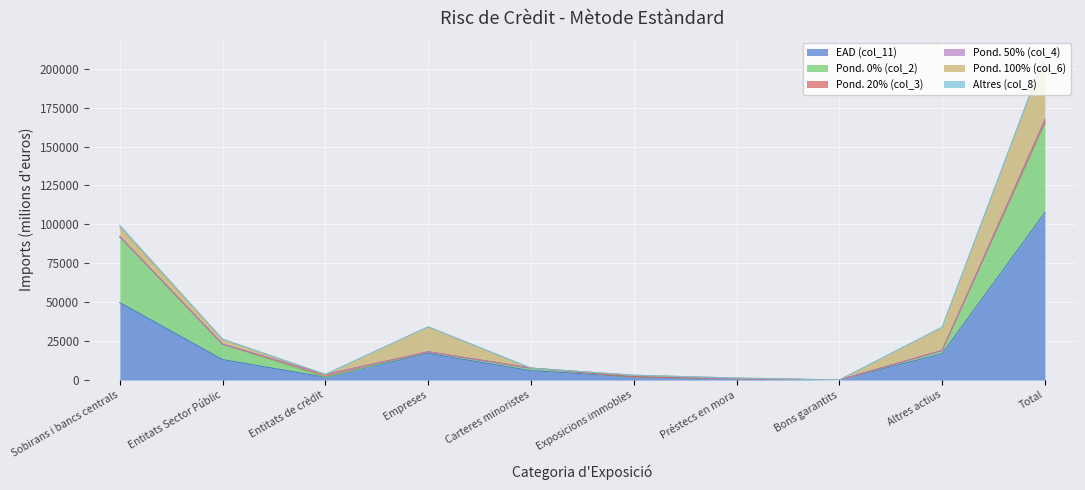

True or false: Pond. 50% (col_4) and EAD (col_11) intersect in this chart.

False